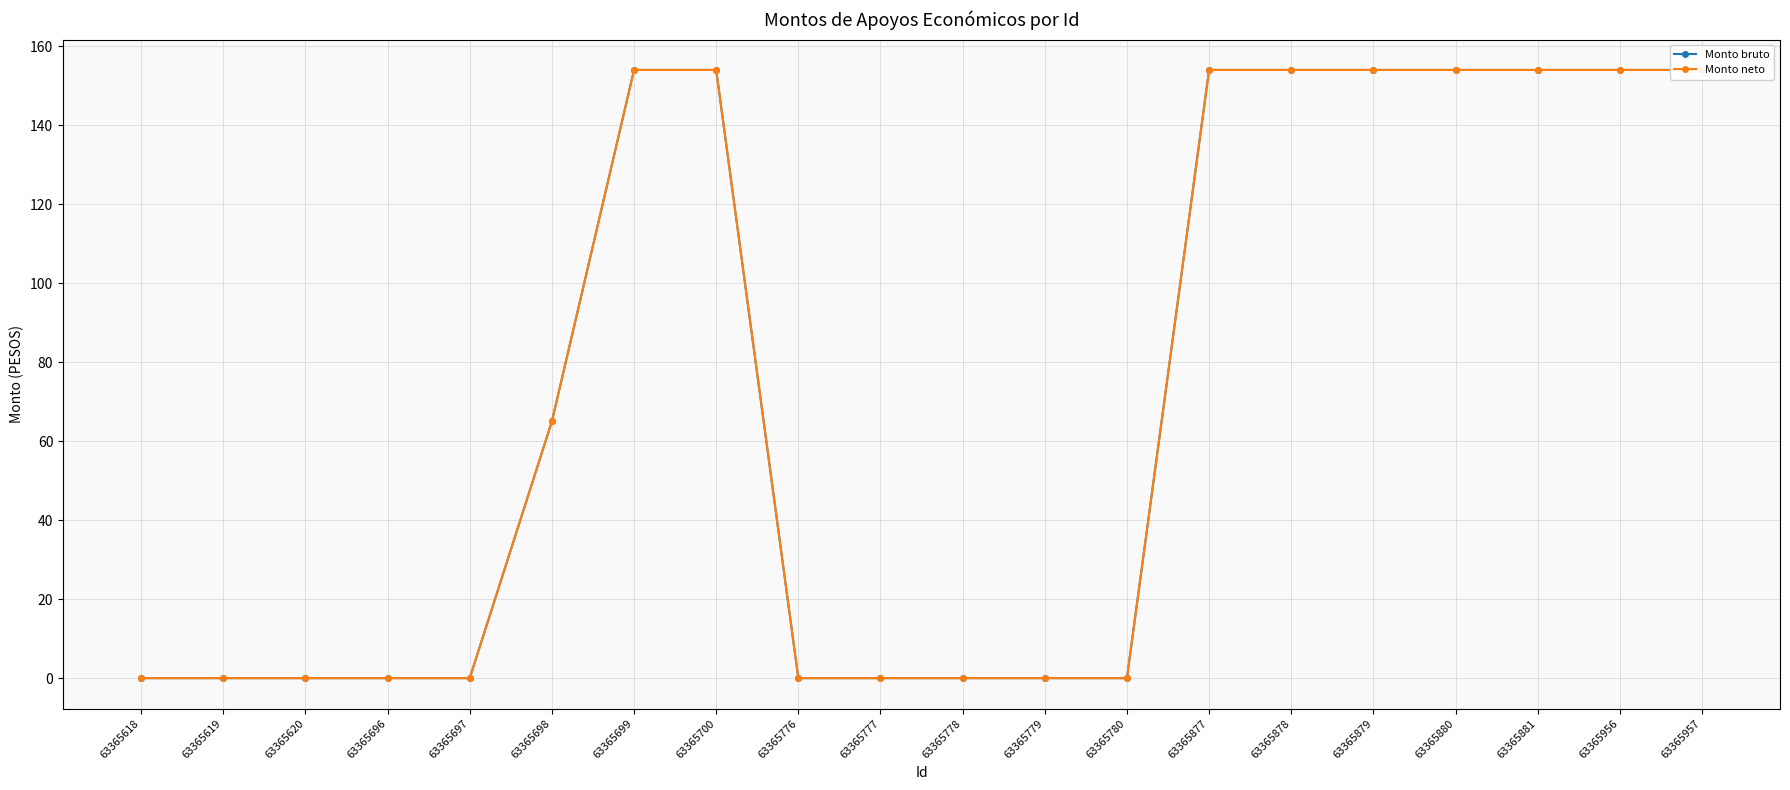

Is the value of Monto neto at 63365780 greater than the value of Monto bruto at 63365698?

No